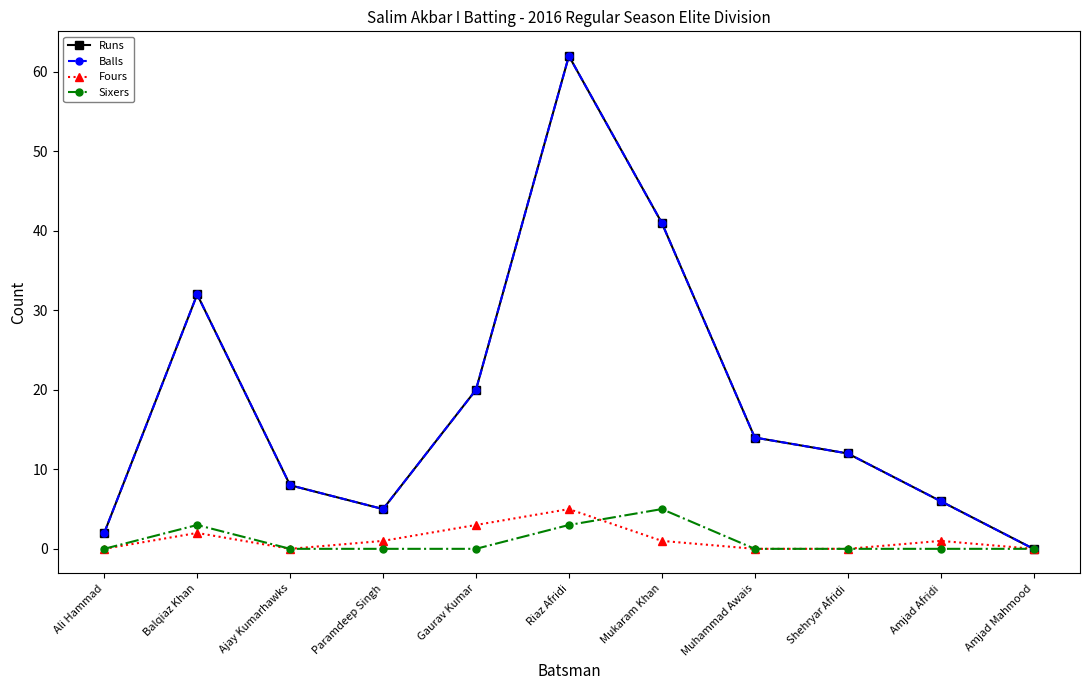

What is the value of the Balls point at the 5th from the left?

20